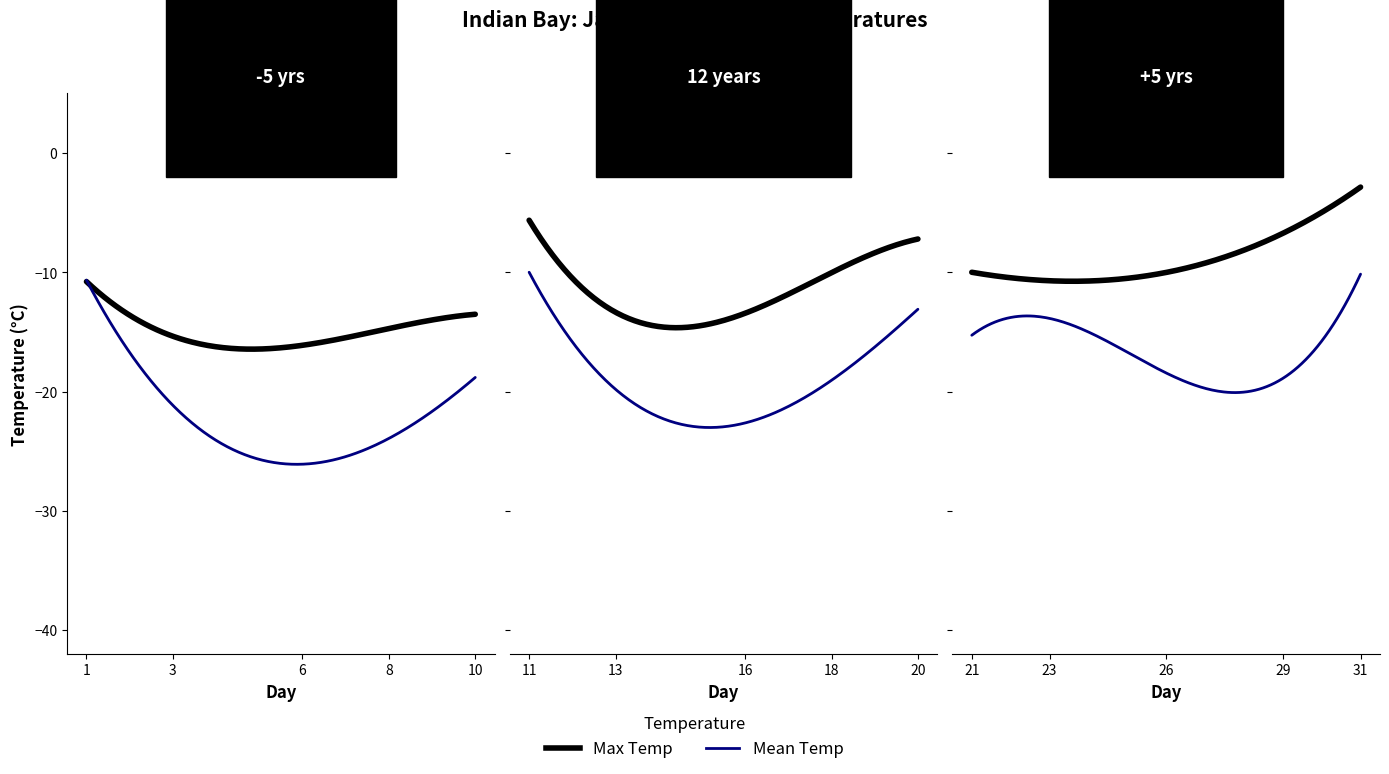

The value of Mean Temp (C) at 09 is -30.7. True or false?

False